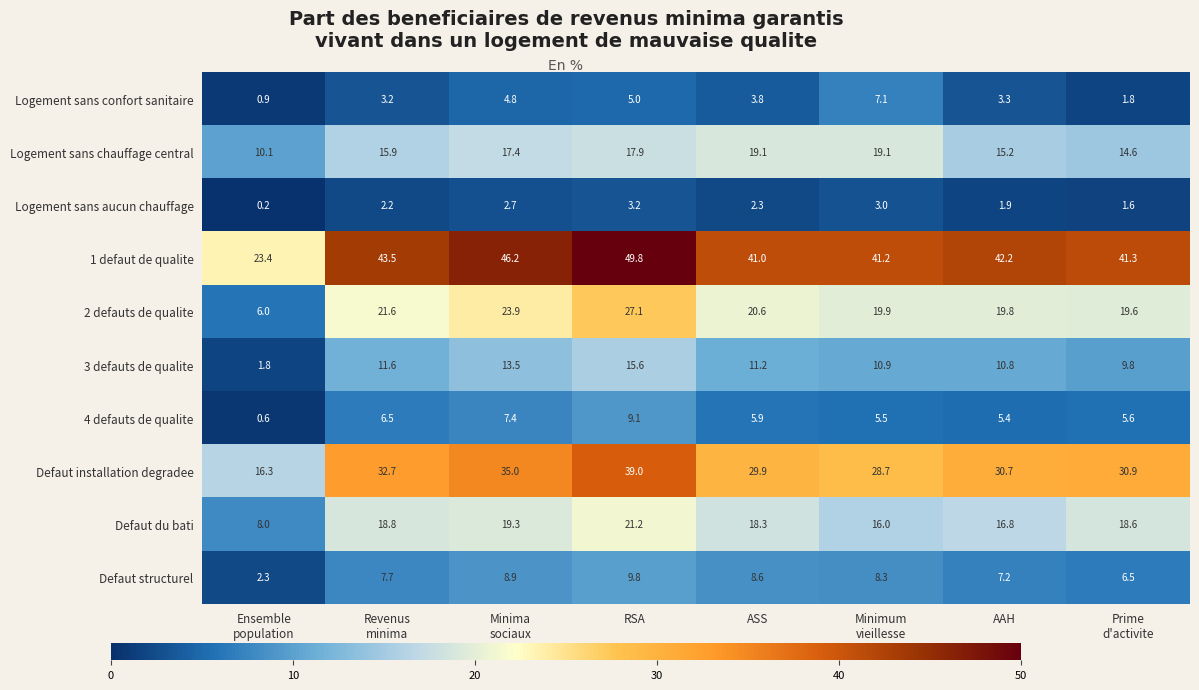

Which series has the largest range (max minus min)?

1 defaut de qualite